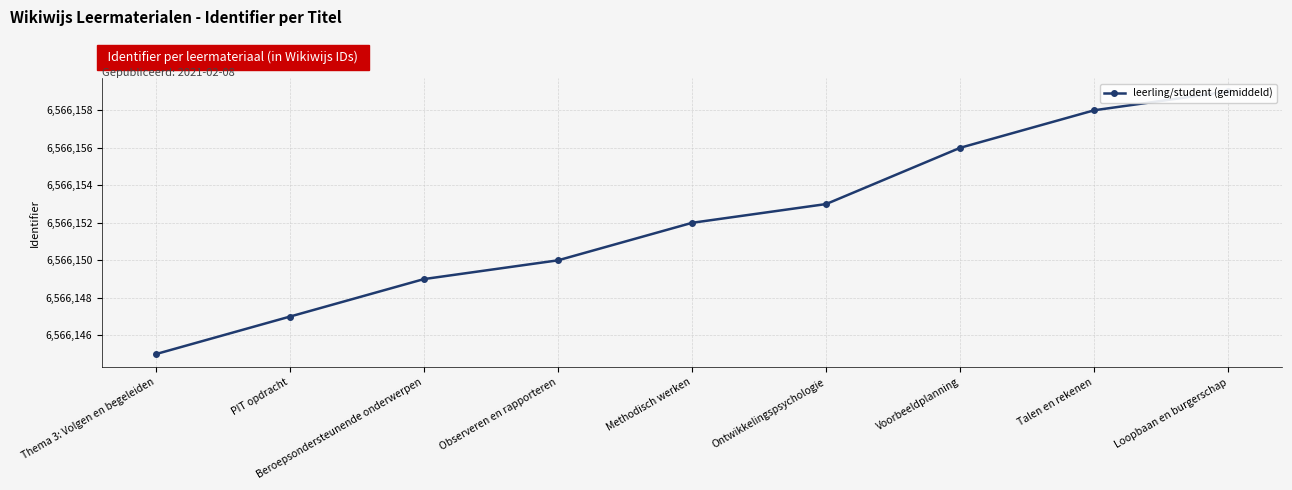

What is the ratio of the value at Observeren en rapporteren to the value at PIT opdracht?

1.0